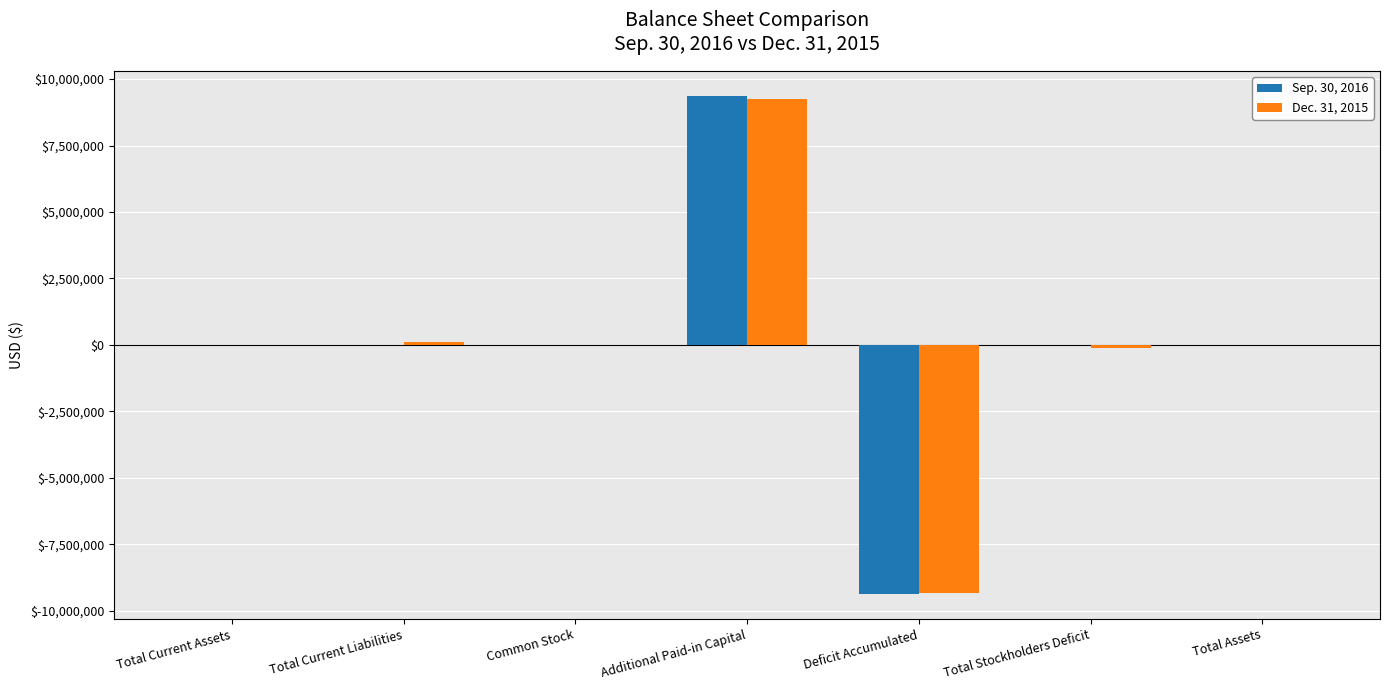

Is it true that Sep. 30, 2016 equals 880 at Total Current Liabilities?

True